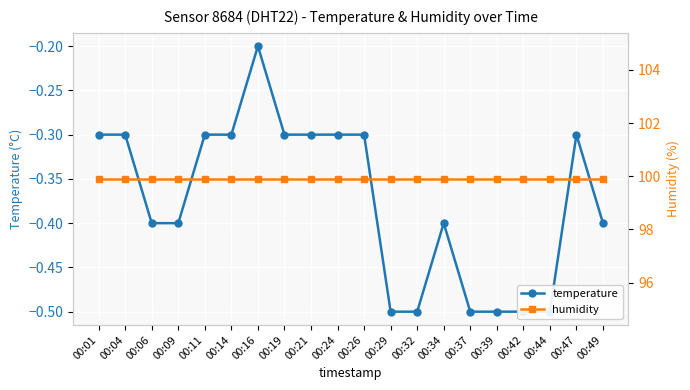

True or false: temperature and humidity intersect in this chart.

False